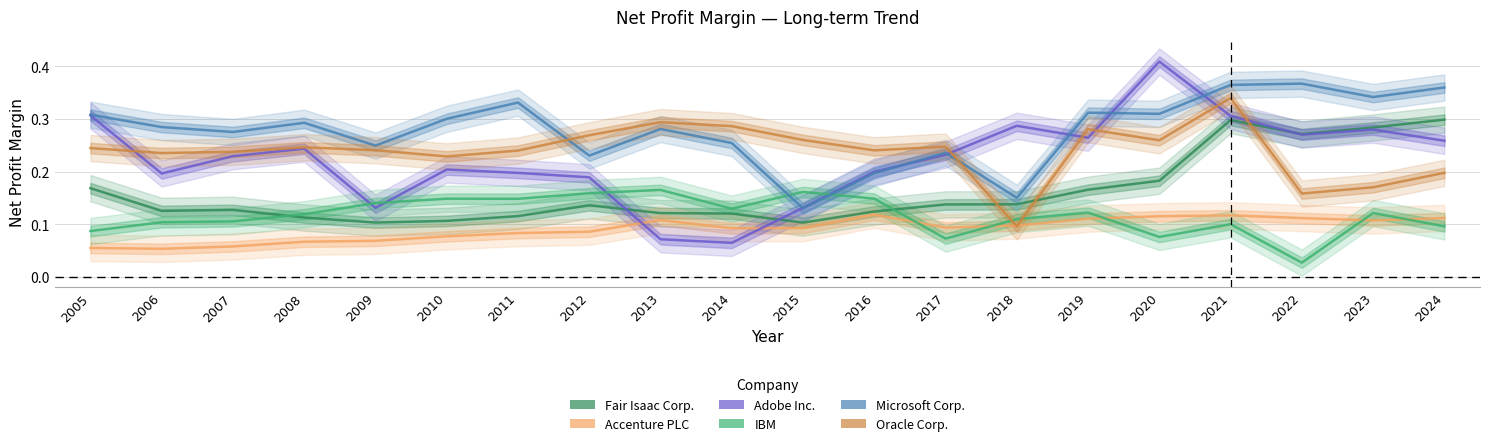

Reading left to right, extract all data points from this chart.

Fair Isaac Corp.: 2005=0.2	2006=0.1	2007=0.1	2008=0.1	2009=0.1	2010=0.1	2011=0.1	2012=0.1	2013=0.1	2014=0.1	2015=0.1	2016=0.1	2017=0.1	2018=0.1	2019=0.2	2020=0.2	2021=0.3	2022=0.3	2023=0.3	2024=0.3
Accenture PLC: 2005=0.1	2006=0.1	2007=0.1	2008=0.1	2009=0.1	2010=0.1	2011=0.1	2012=0.1	2013=0.1	2014=0.1	2015=0.1	2016=0.1	2017=0.1	2018=0.1	2019=0.1	2020=0.1	2021=0.1	2022=0.1	2023=0.1	2024=0.1
Adobe Inc.: 2005=0.3	2006=0.2	2007=0.2	2008=0.2	2009=0.1	2010=0.2	2011=0.2	2012=0.2	2013=0.1	2014=0.1	2015=0.1	2016=0.2	2017=0.2	2018=0.3	2019=0.3	2020=0.4	2021=0.3	2022=0.3	2023=0.3	2024=0.3
IBM: 2005=0.1	2006=0.1	2007=0.1	2008=0.1	2009=0.1	2010=0.1	2011=0.1	2012=0.2	2013=0.2	2014=0.1	2015=0.2	2016=0.1	2017=0.1	2018=0.1	2019=0.1	2020=0.1	2021=0.1	2022=0.0	2023=0.1	2024=0.1
Microsoft Corp.: 2005=0.3	2006=0.3	2007=0.3	2008=0.3	2009=0.2	2010=0.3	2011=0.3	2012=0.2	2013=0.3	2014=0.3	2015=0.1	2016=0.2	2017=0.2	2018=0.2	2019=0.3	2020=0.3	2021=0.4	2022=0.4	2023=0.3	2024=0.4
Oracle Corp.: 2005=0.2	2006=0.2	2007=0.2	2008=0.2	2009=0.2	2010=0.2	2011=0.2	2012=0.3	2013=0.3	2014=0.3	2015=0.3	2016=0.2	2017=0.2	2018=0.1	2019=0.3	2020=0.3	2021=0.3	2022=0.2	2023=0.2	2024=0.2